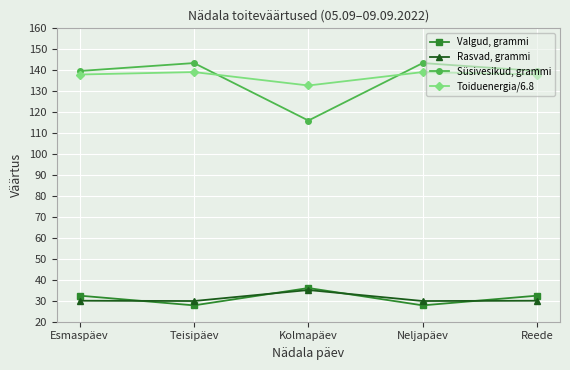

What are all the series names shown in the legend?

Valgud, grammi, Rasvad, grammi, Süsivesikud, grammi, Toiduenergia/6.8